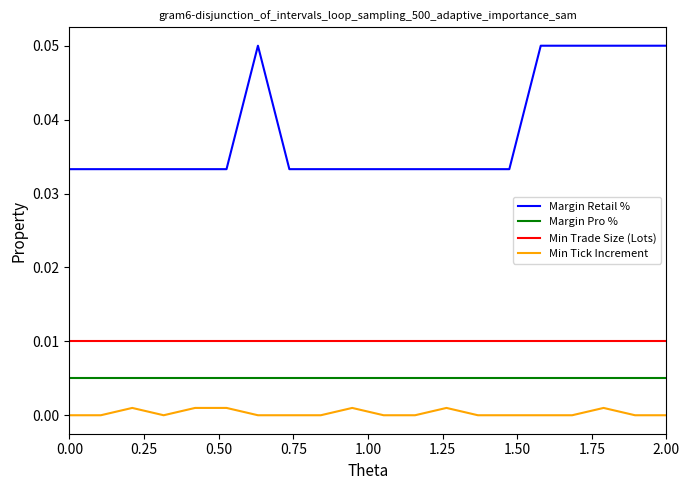

Rank the series by their maximum value, from lowest to highest.

Min Tick Increment, Margin Pro %, Min Trade Size (Lots), Margin Retail %